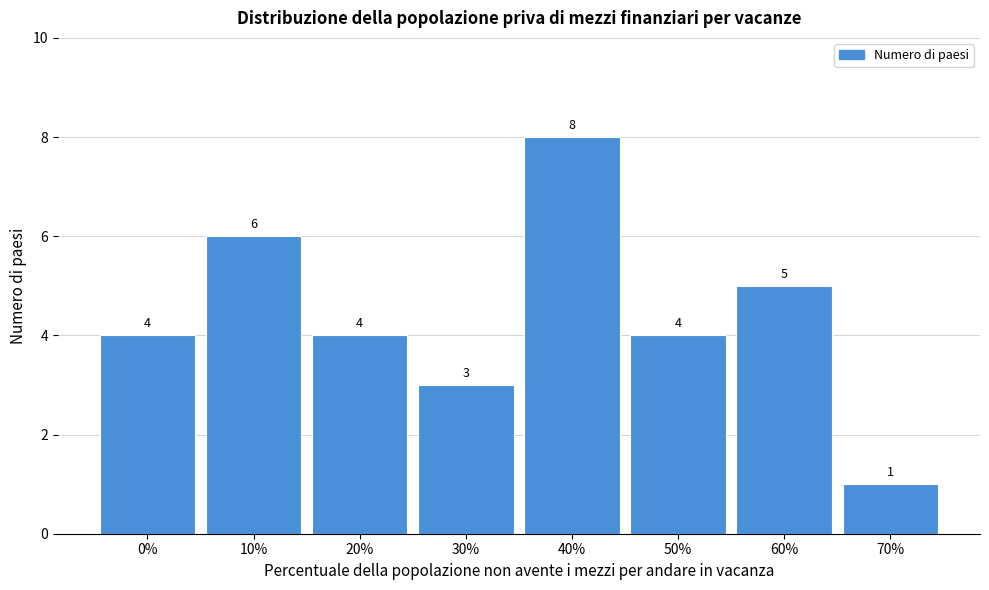

Reading left to right, list all the values displayed in this chart.

4	6	4	3	8	4	5	1